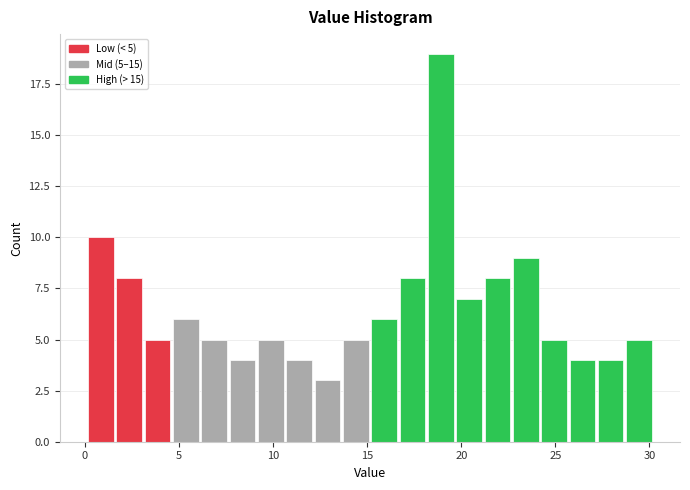

Around what value on the x-axis is the tallest bar? Give the approximate position of its centre, as read against the axis.

19.0